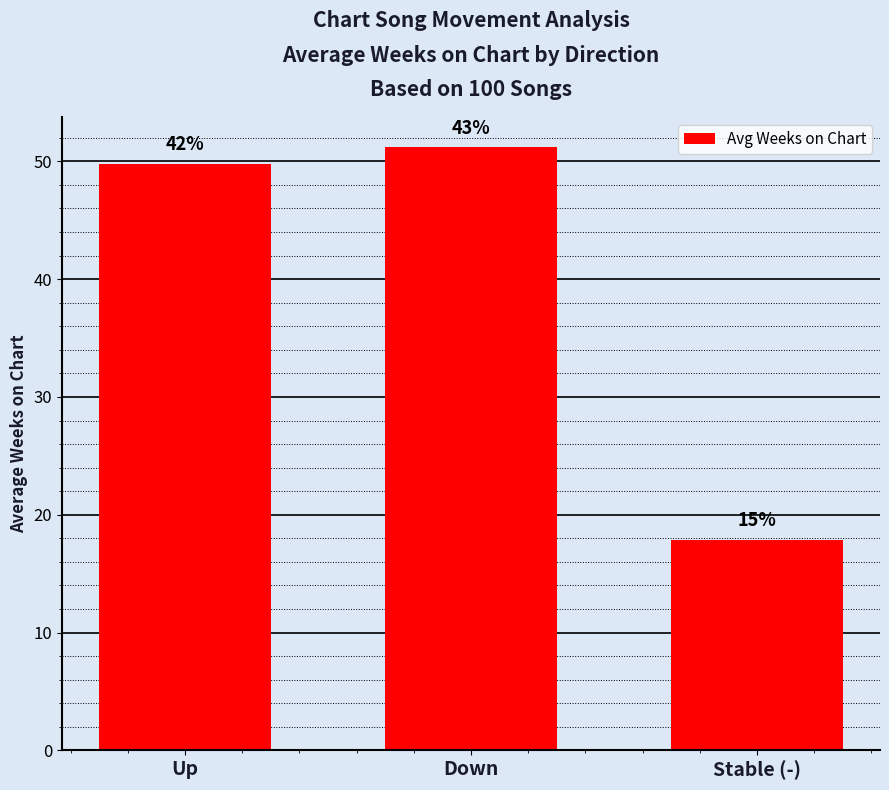

What is the label of the 3rd bar from the right?

Up